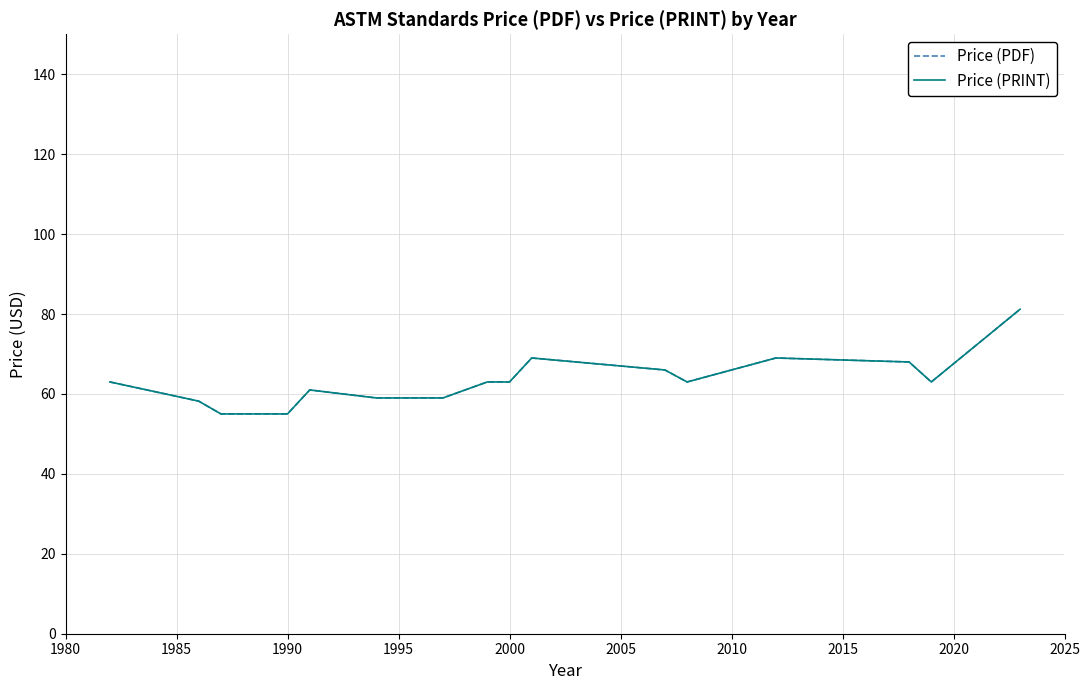

What is the sum of all Price (PRINT) values?

1070.4